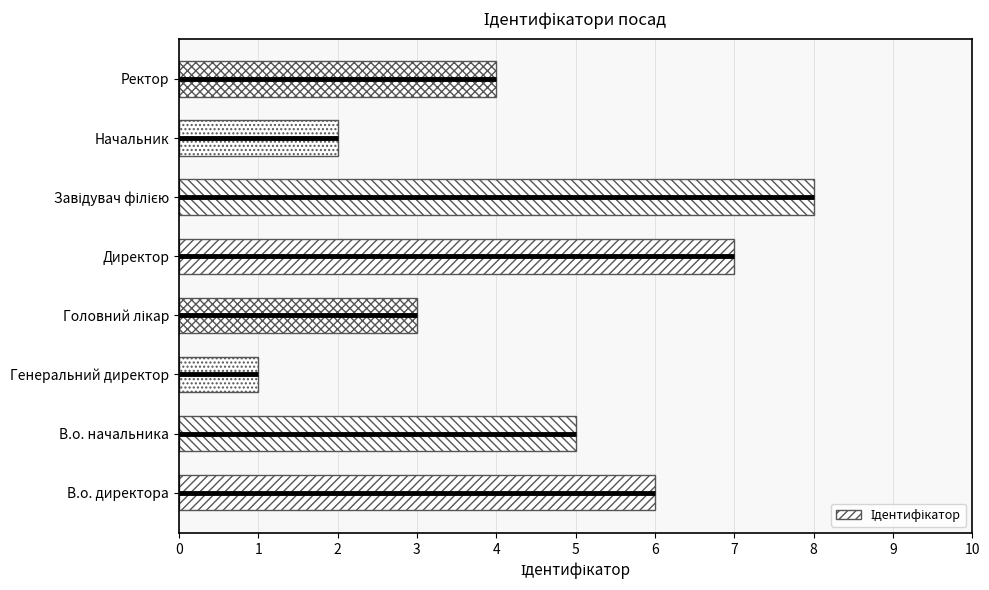

Between Начальник and В.о. директора, which is larger?

В.о. директора